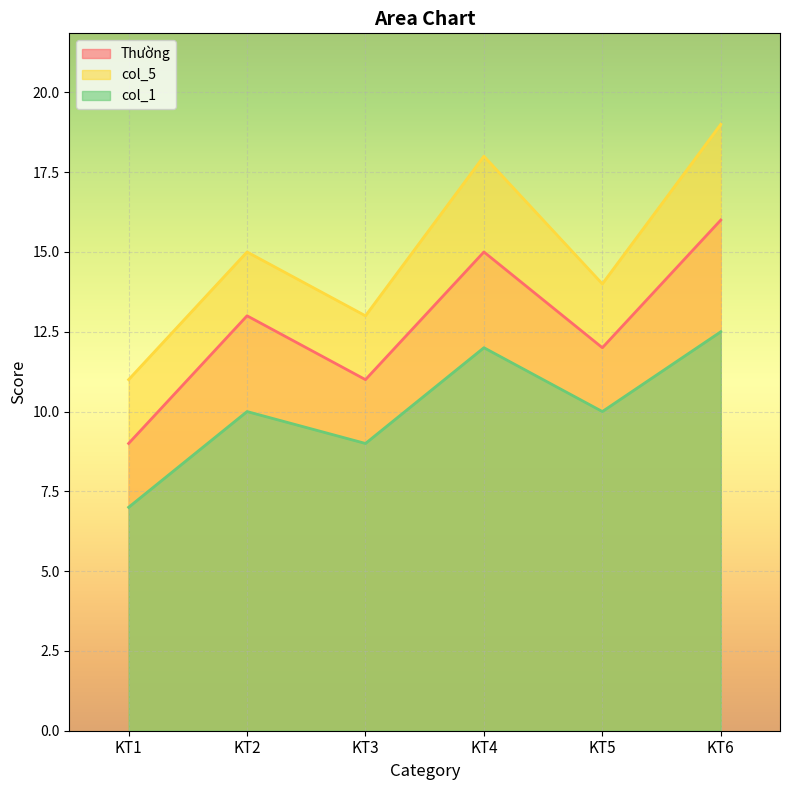

What is the highest value of the Thường series?

16.0